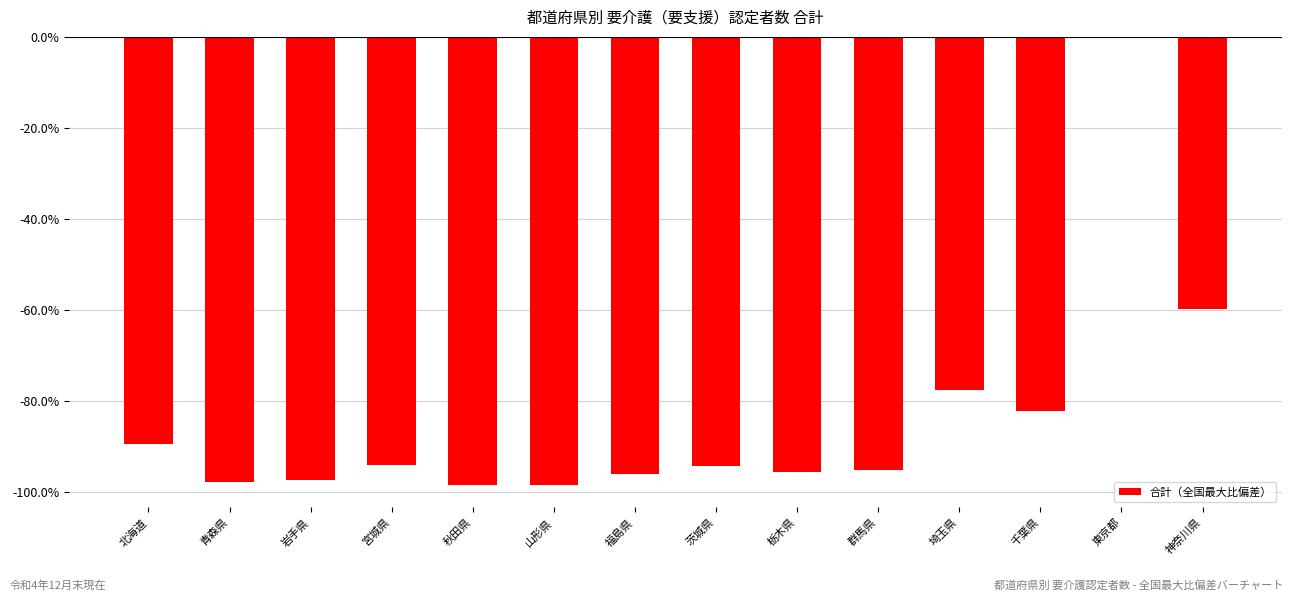

What is the label of the 10th bar from the right?

秋田県